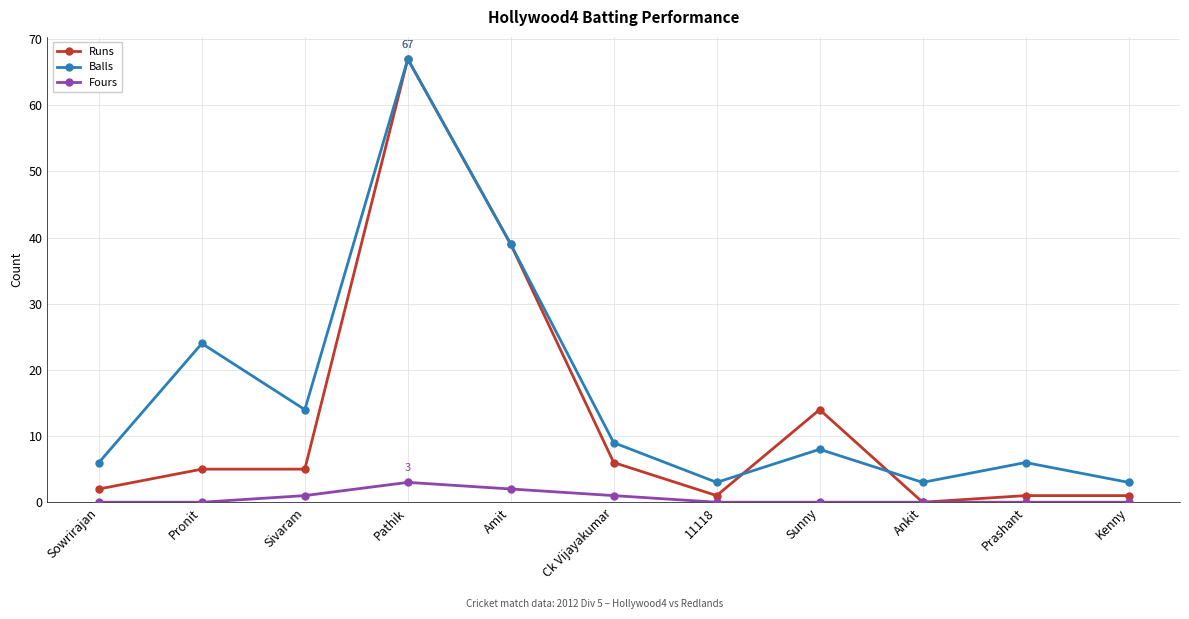

Read the Balls value at Pathik.

67